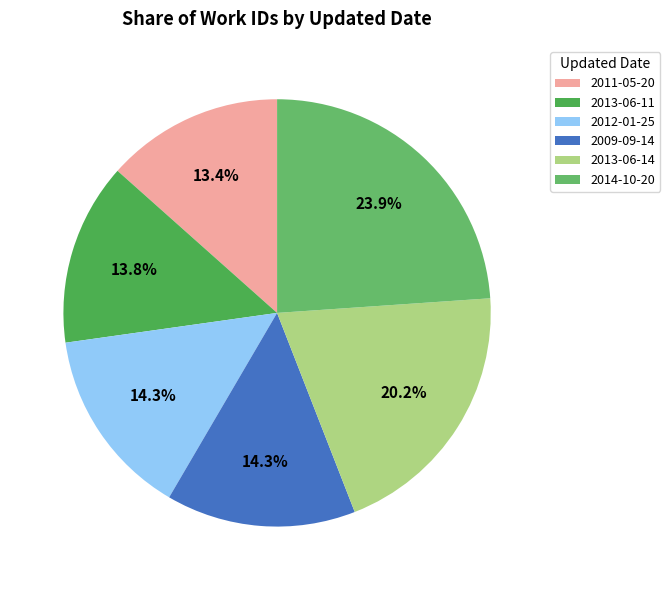

Do 2009-09-14 and 2012-01-25 together represent more than half of the pie?

No